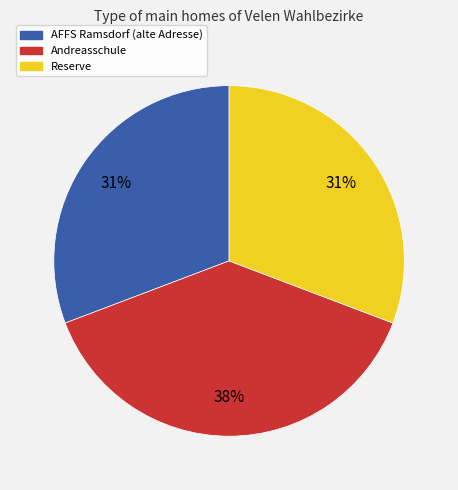

Does Reserve account for over 50% of the chart?

No